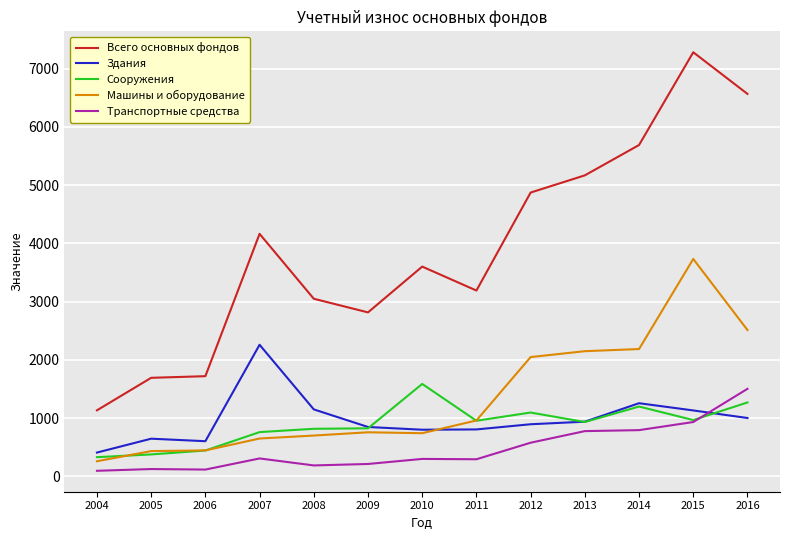

What is the minimum value for Всего основных фондов?

1134